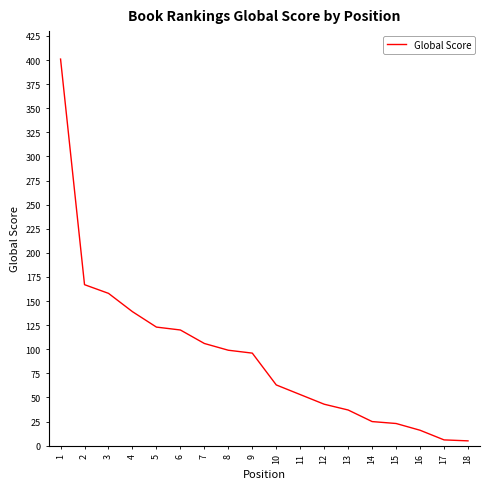

What is the difference between the maximum and minimum values?

396